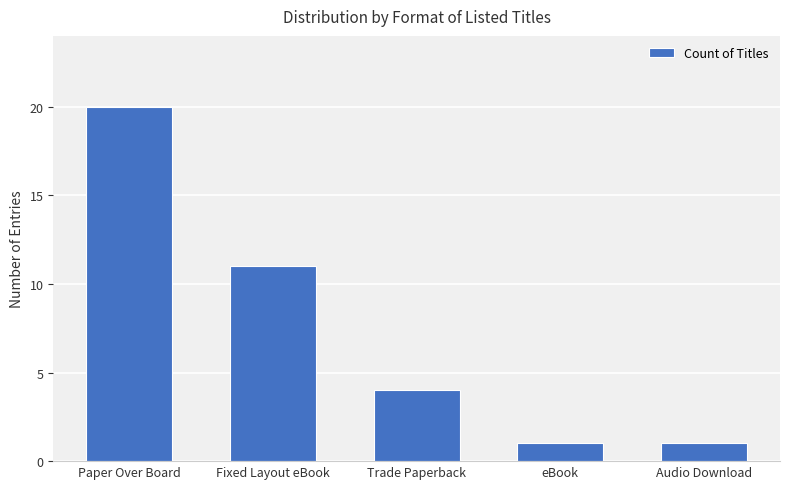

Where does the data first go above 4?

Paper Over Board